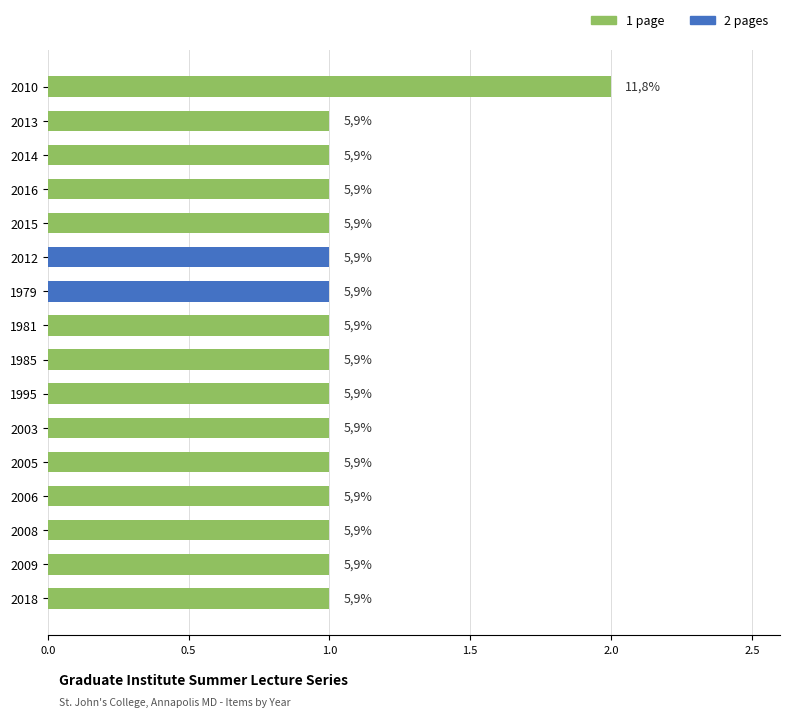

How many bars are there in total?

16